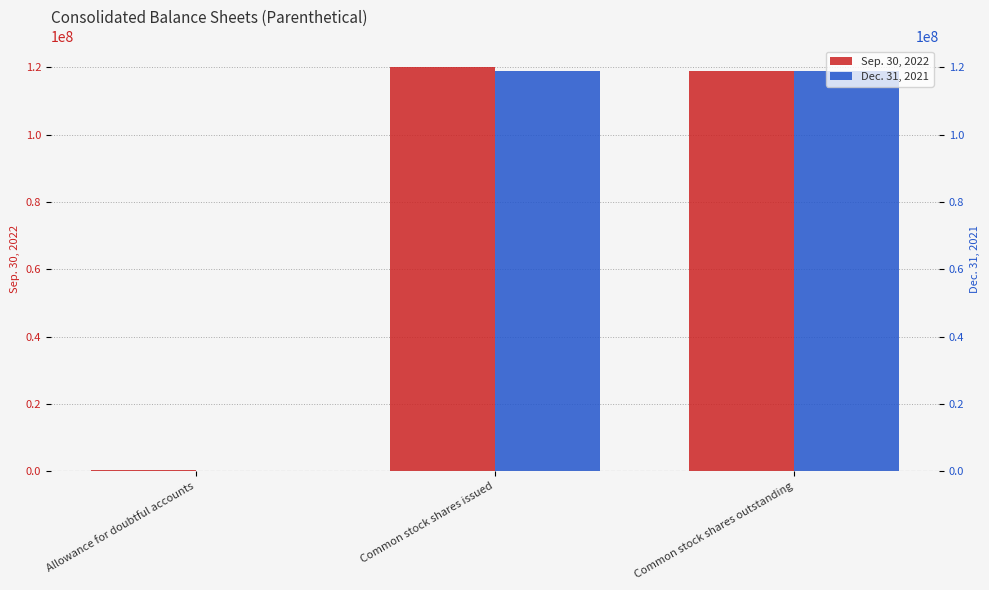

How many categories are shown in the chart?

3